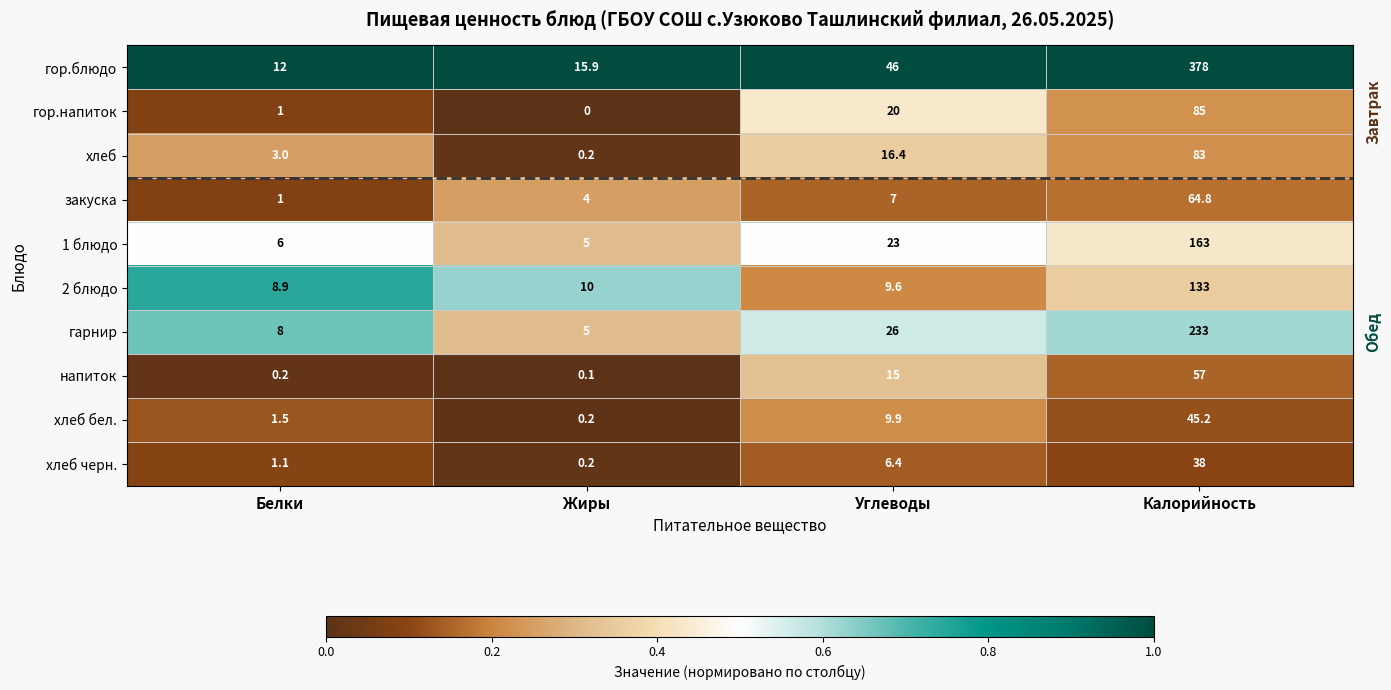

Is the value of гор.напиток at Калорийность greater than the value of хлеб at Калорийность?

Yes